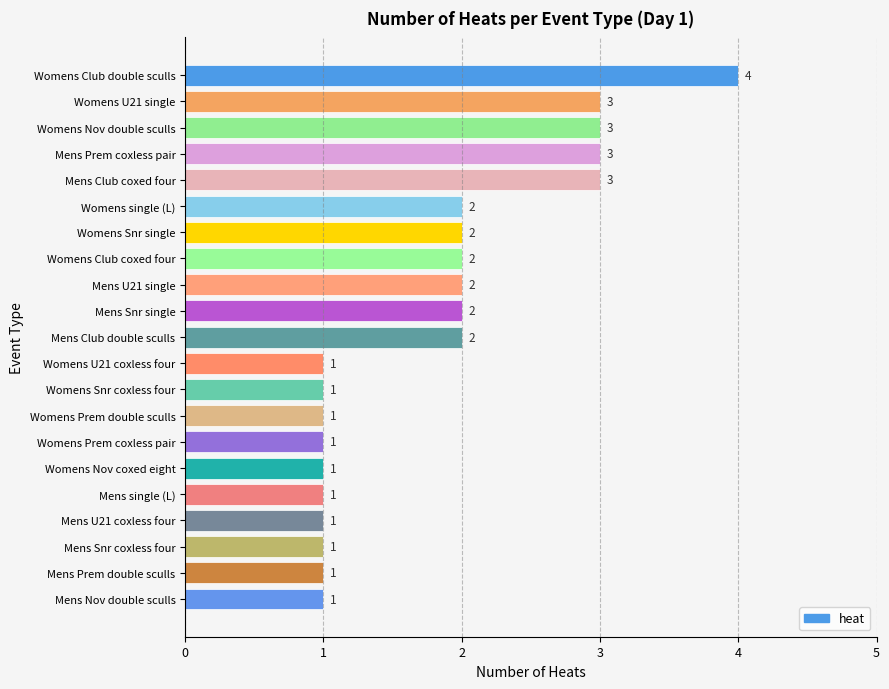

What is the minimum value shown in the chart?

1